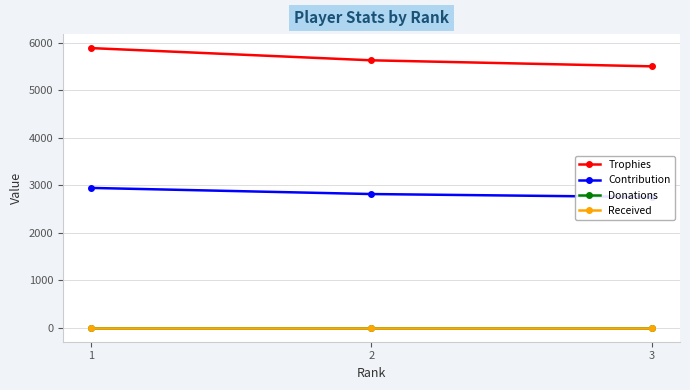

Rank the series at 1 from highest to lowest value.

Trophies, Contribution, Donations, Received